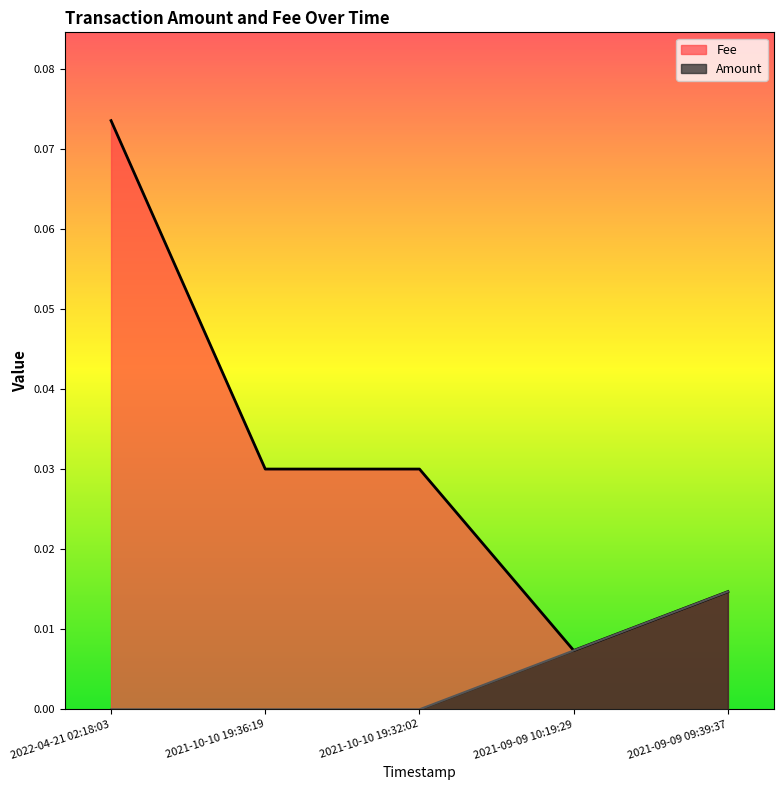

What is the sum of all Fee values?

0.2